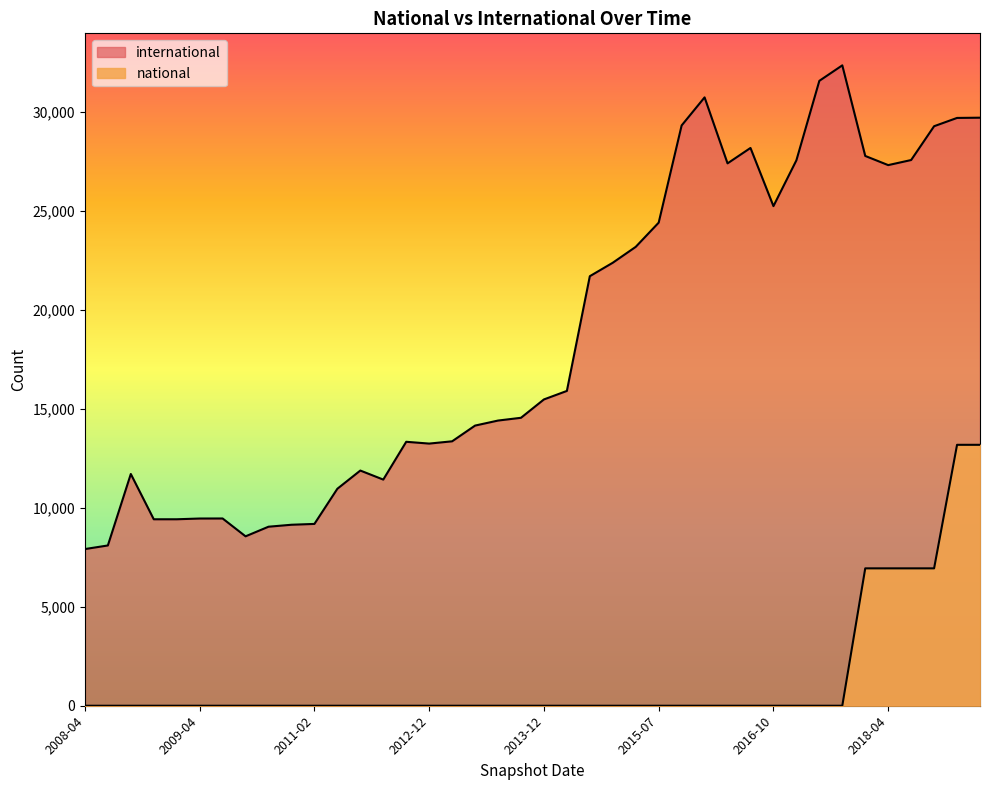

The international series shows 10674 at 2015-10-01. True or false?

False